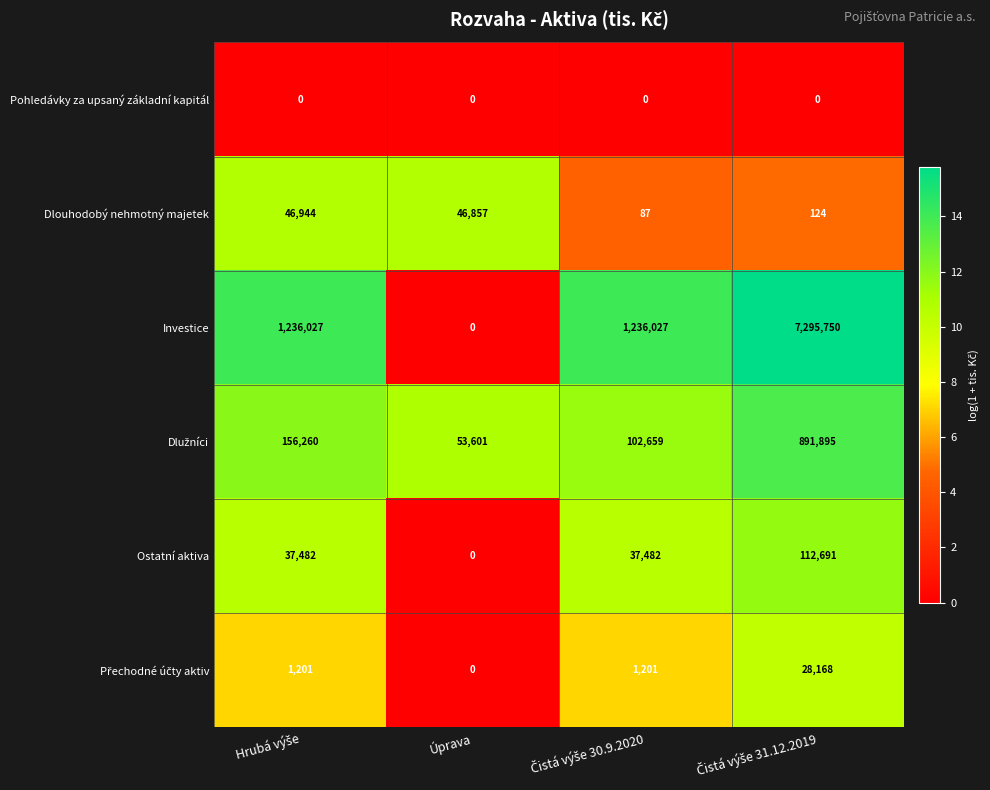

Which series has the largest range (max minus min)?

Investice